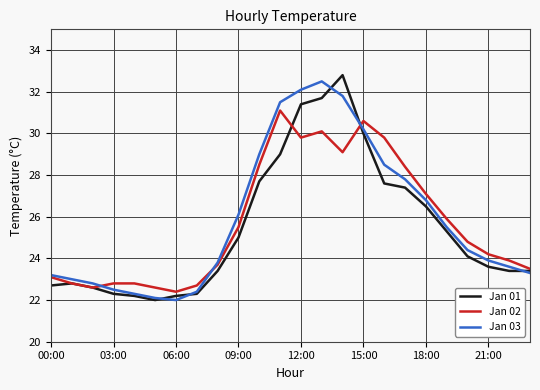

Does the chart display data point markers on the line(s)?

No